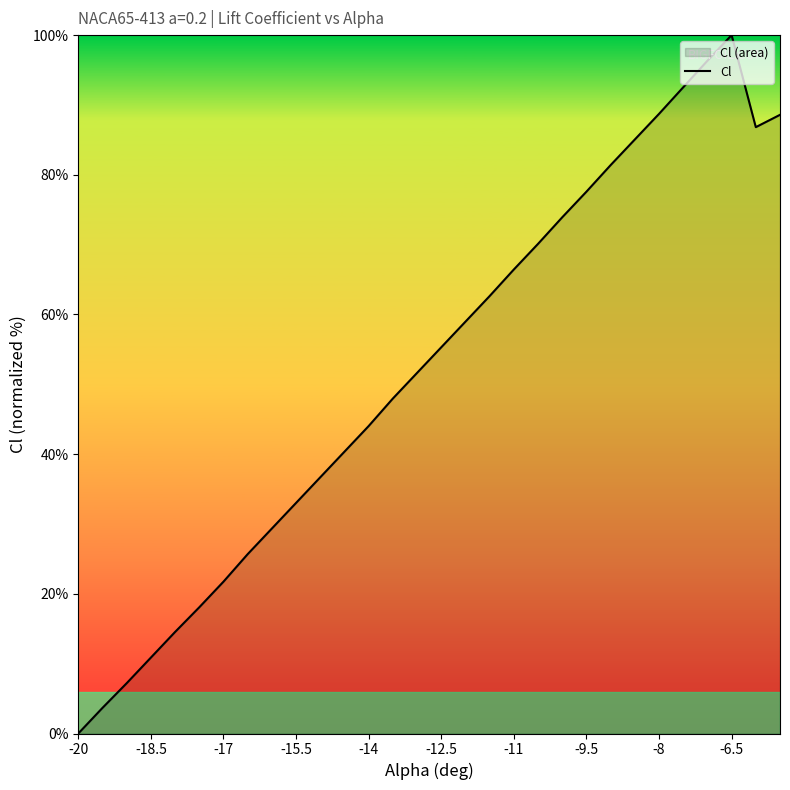

Where is the first local maximum?

-6.5